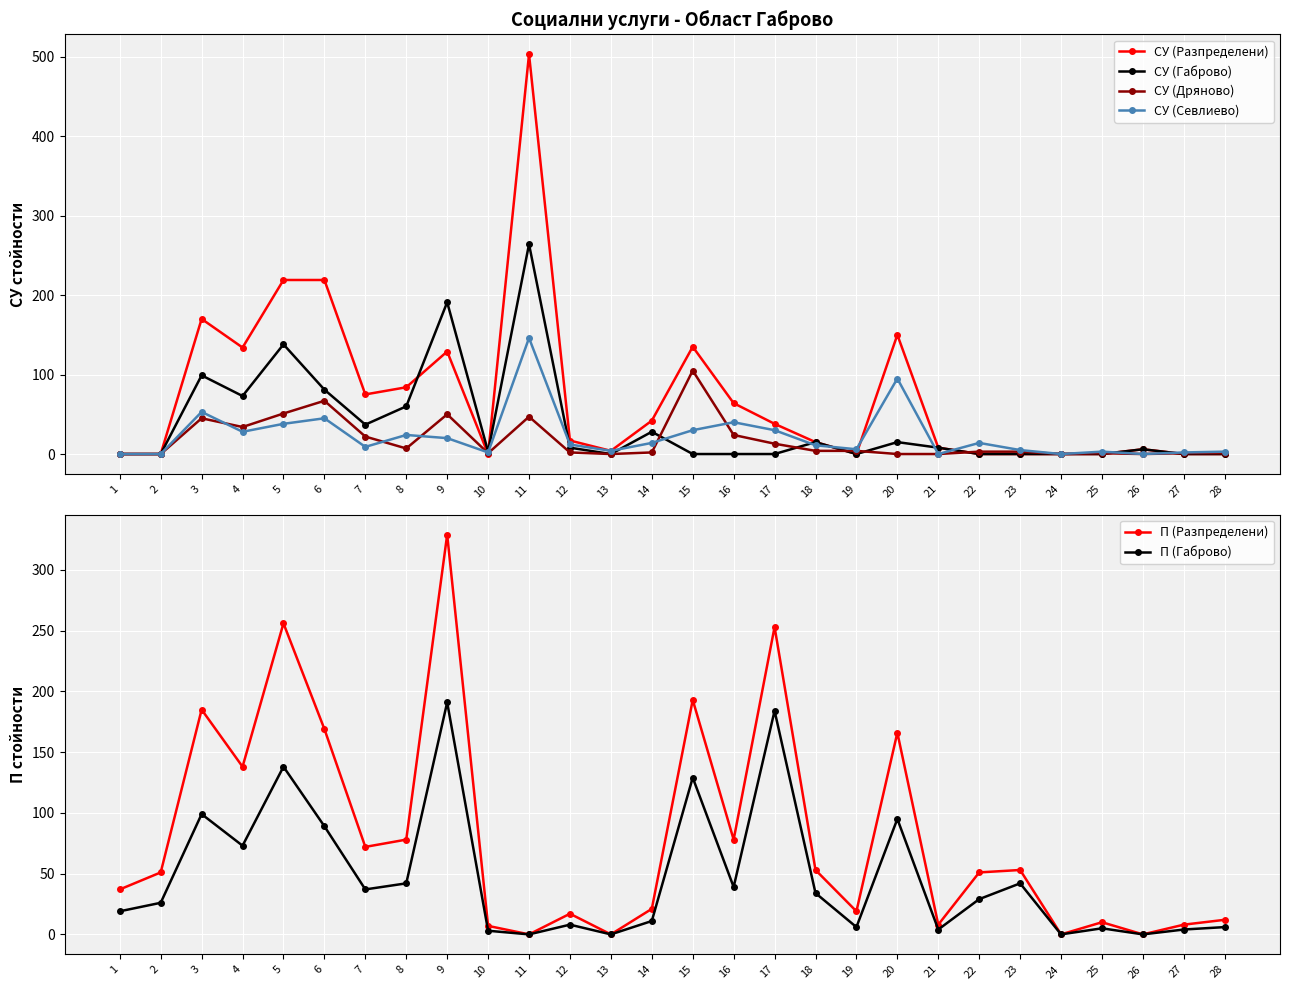

Where is the first local minimum for СУ (Габрово)?

4